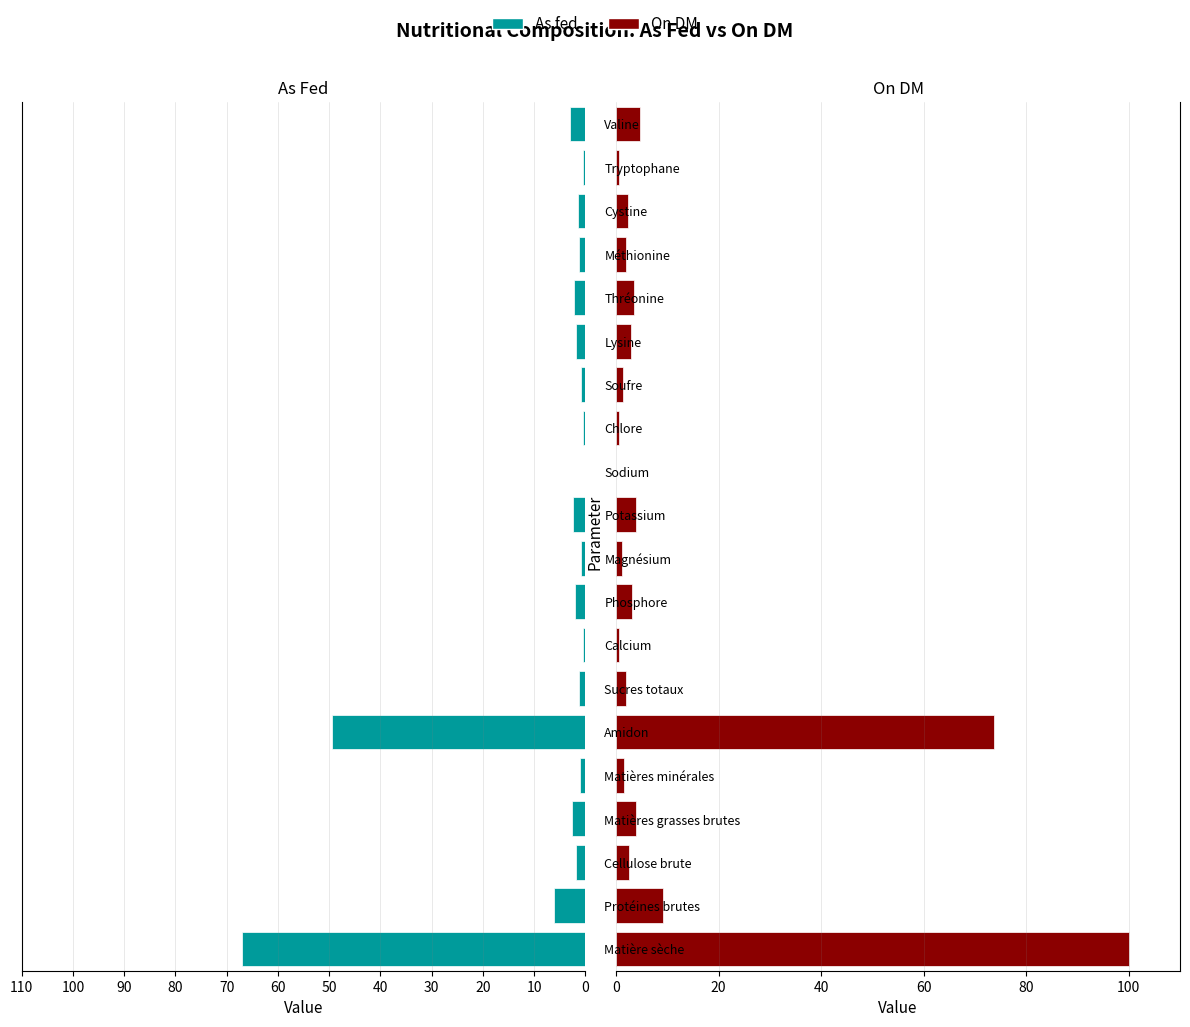

True or false: As fed has a value of -4.2 at Valine.

False